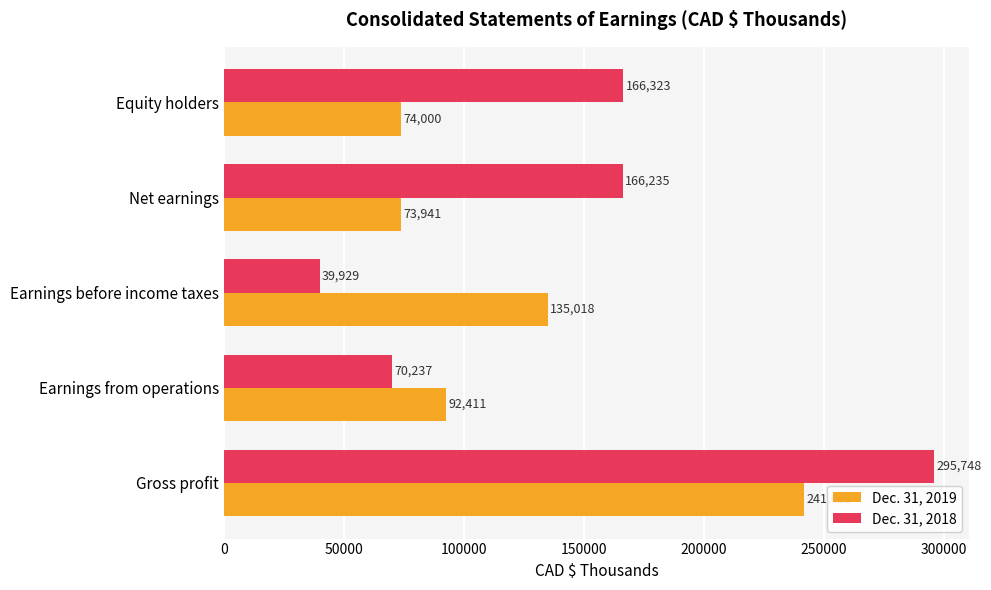

Which series has the largest range (max minus min)?

Dec. 31, 2018